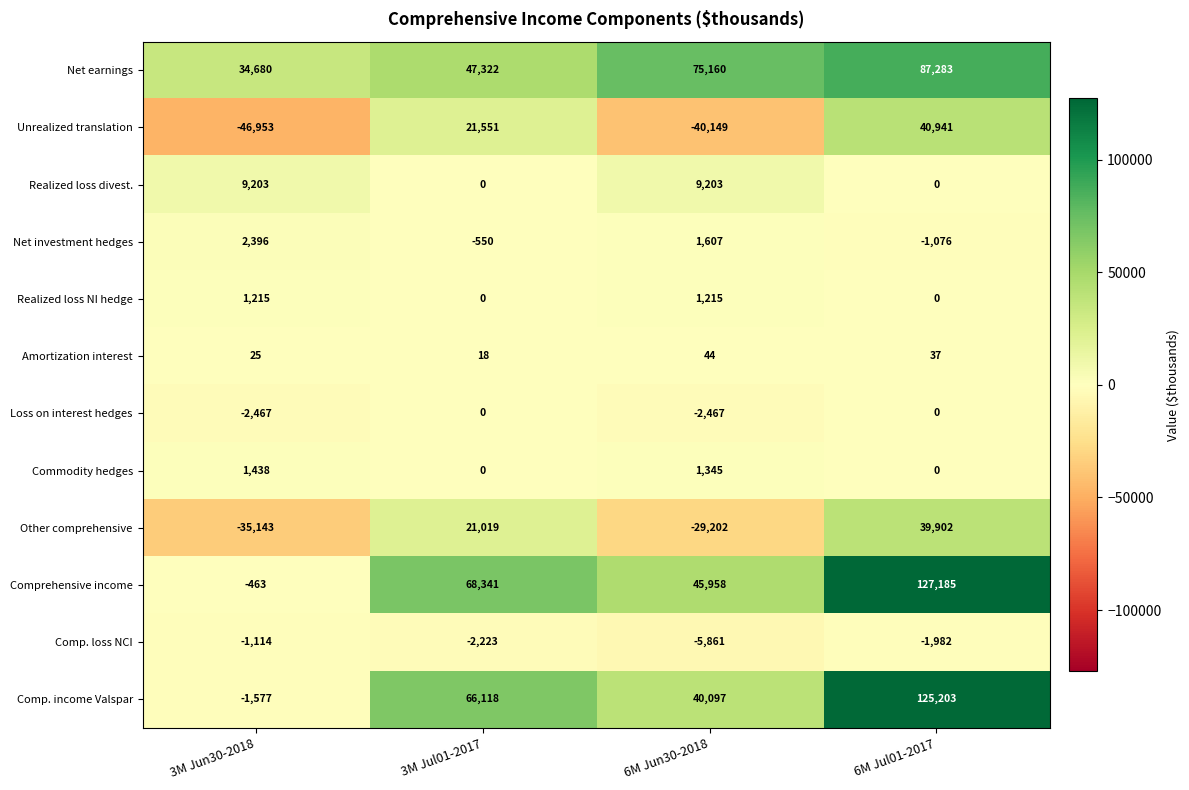

At how many categories does at least one series exceed 112123?

1